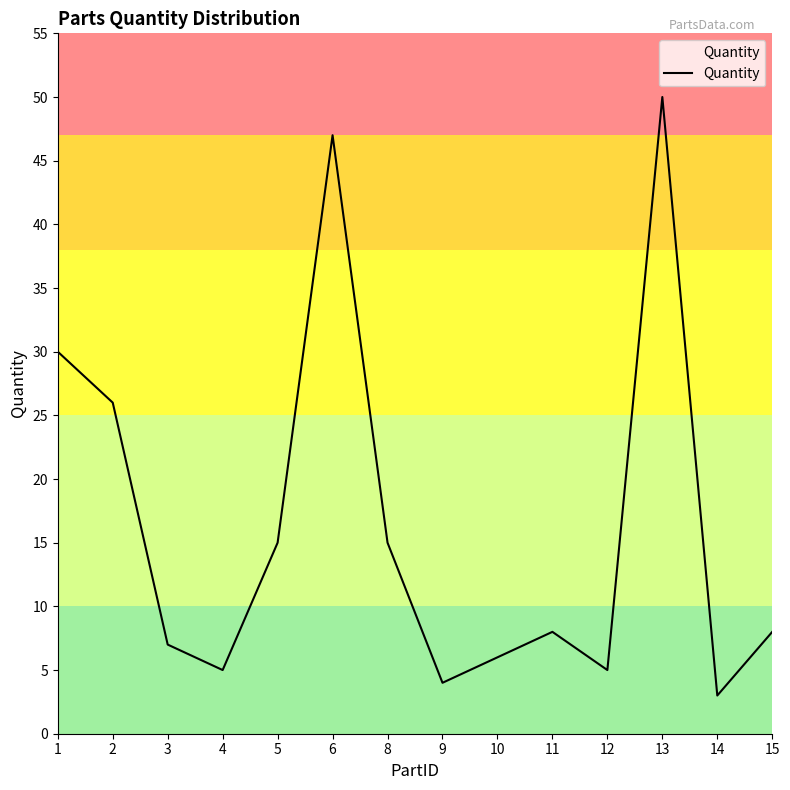

Where is the data nearest to the value 26?

2